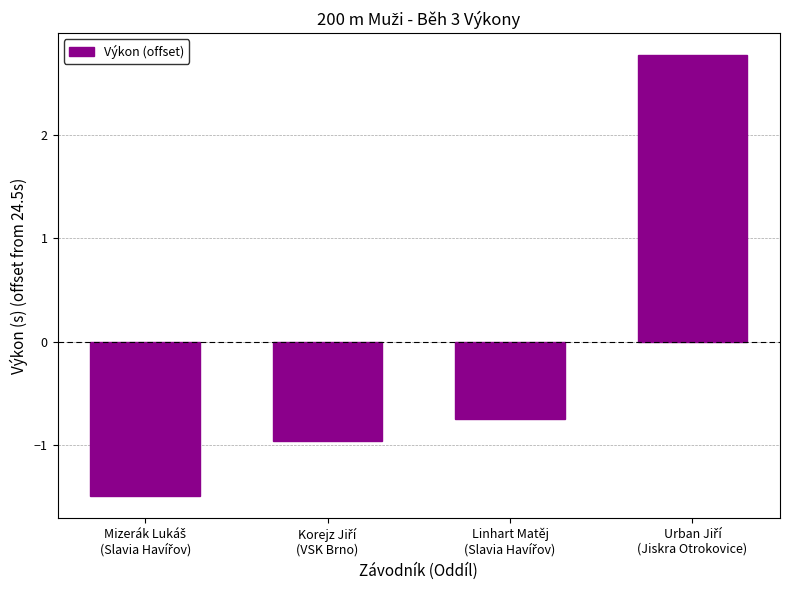

What is the minimum value shown in the chart?

-1.5